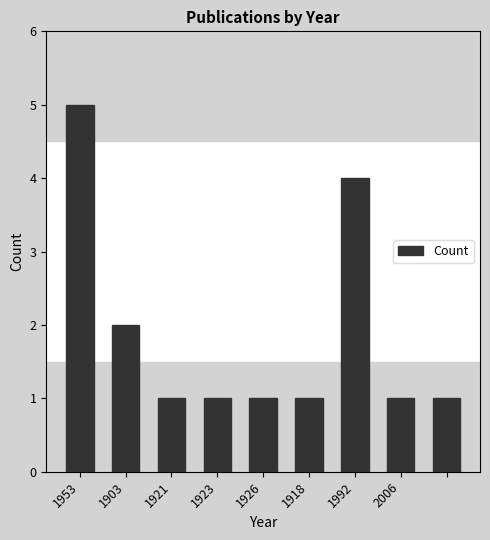

What is the sum of all values?

17